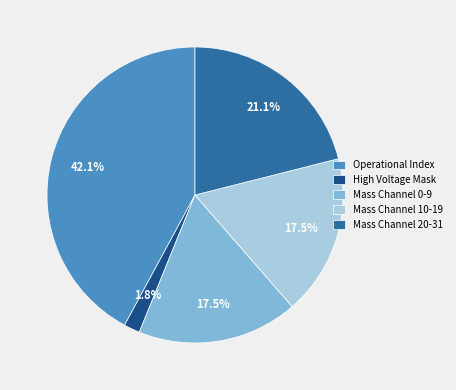

Combined, do Mass Channel 0-9 and Mass Channel 10-19 account for over 50%?

No